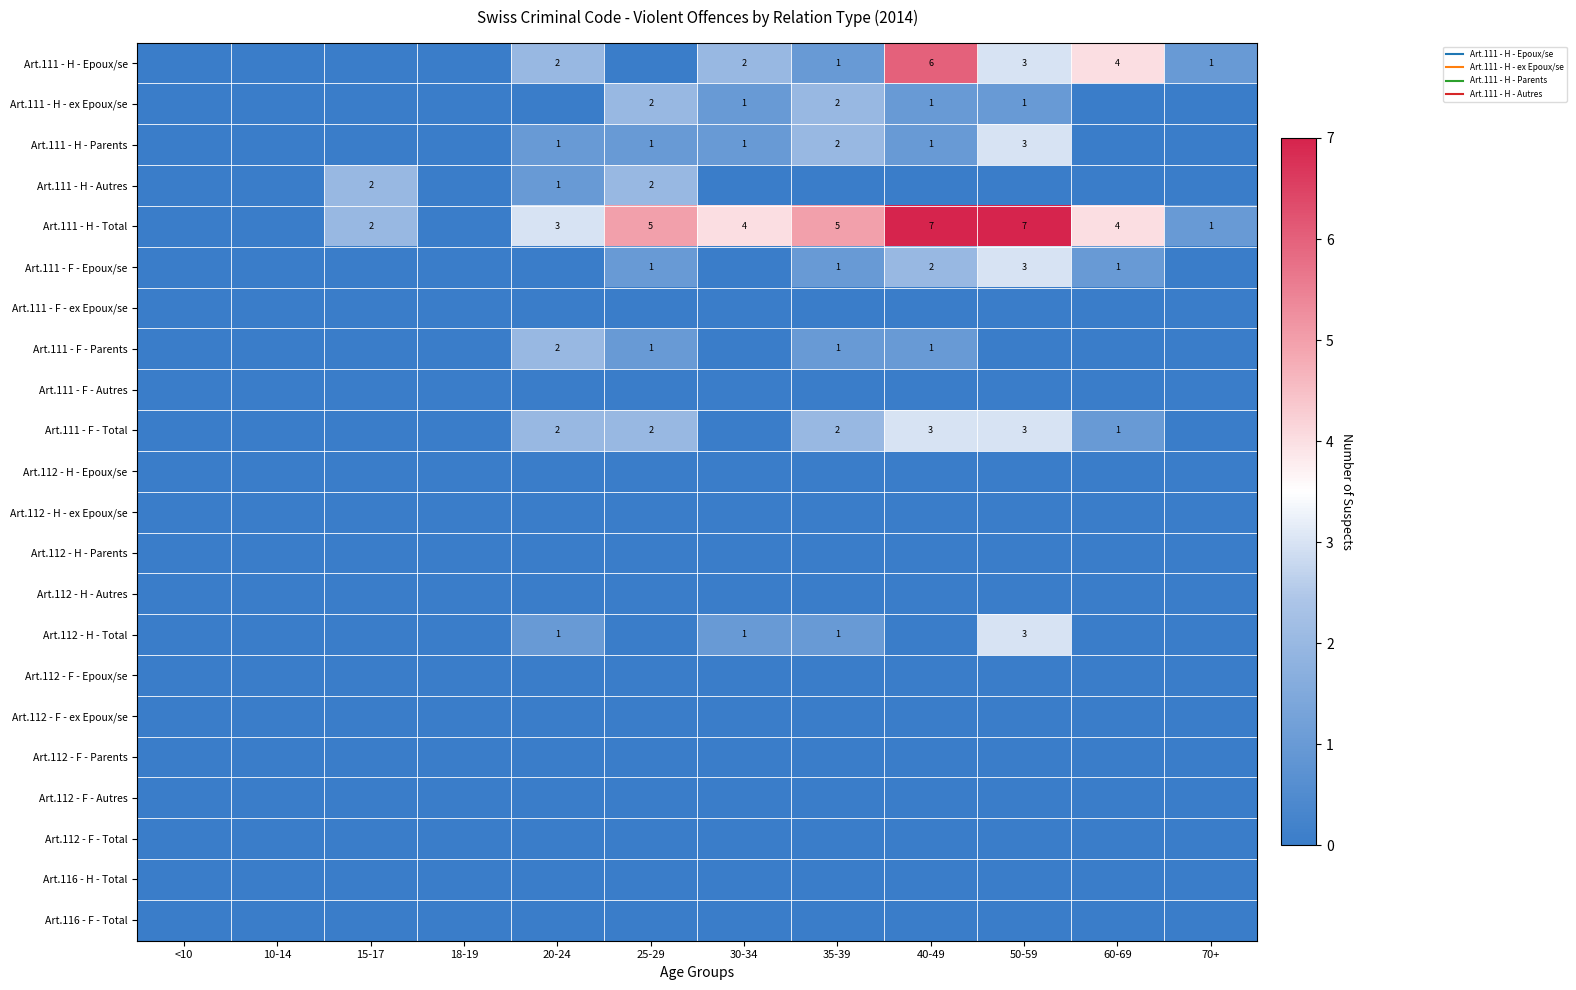

What value does the Art.112 - H - Total series have at 30-34?

1